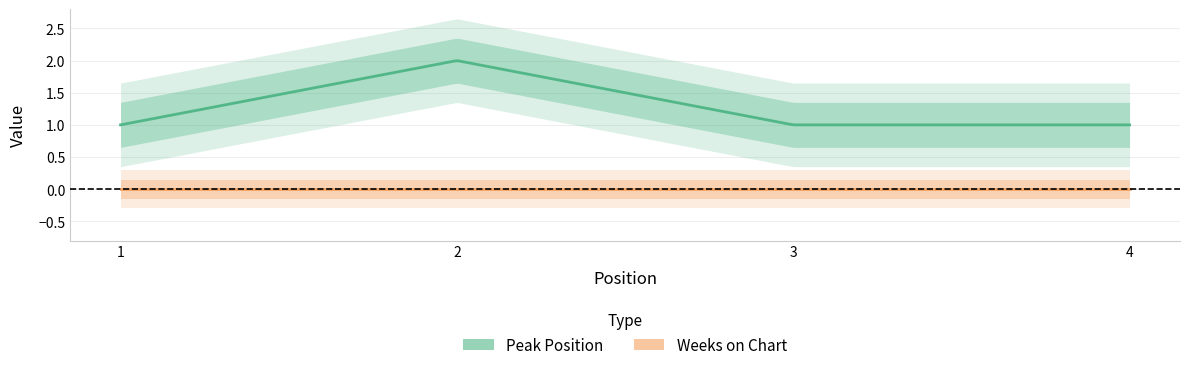

Reading left to right, list all the values displayed in this chart.

Peak Position: 1	2	1	1
Weeks on Chart: 0	0	0	0